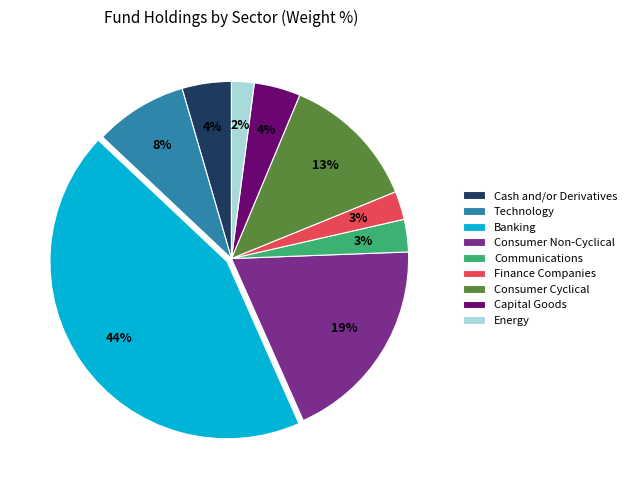

What percentage is the Finance Companies slice, to the nearest percent?

3%